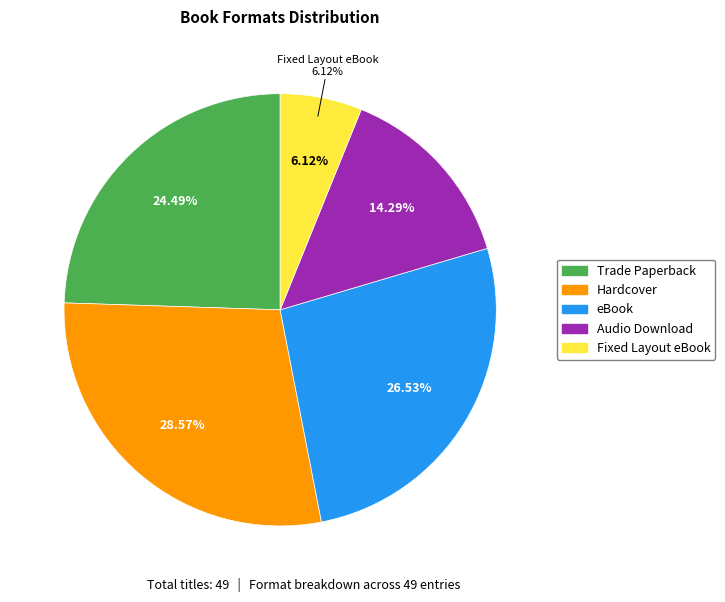

Is it true that Trade Paperback is 10% of the pie?

False